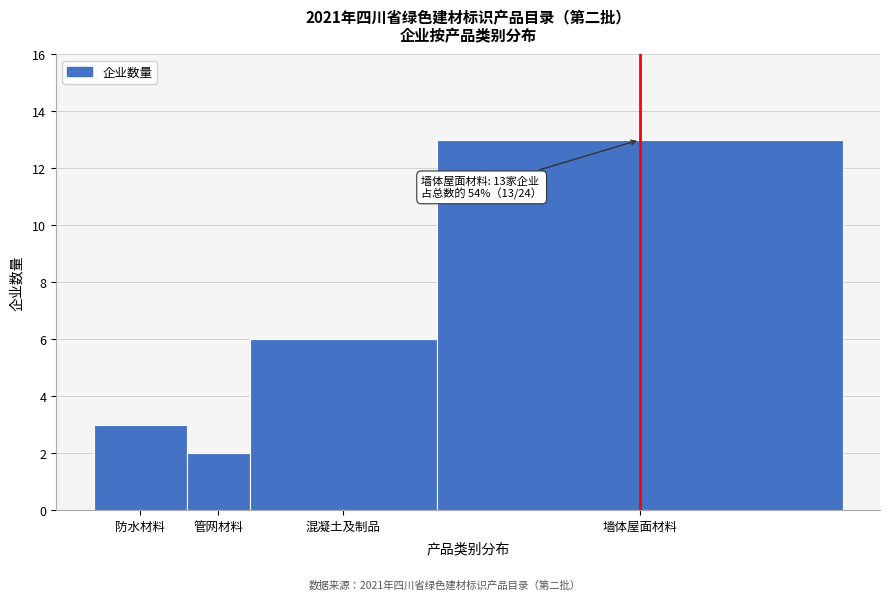

Reading left to right, extract all data points from this chart.

3	2	6	13